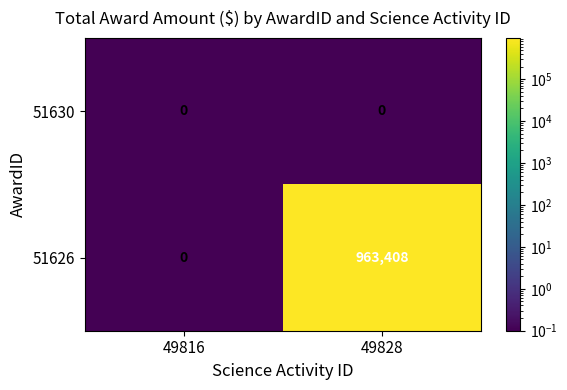

Which series has the widest spread of values?

51626